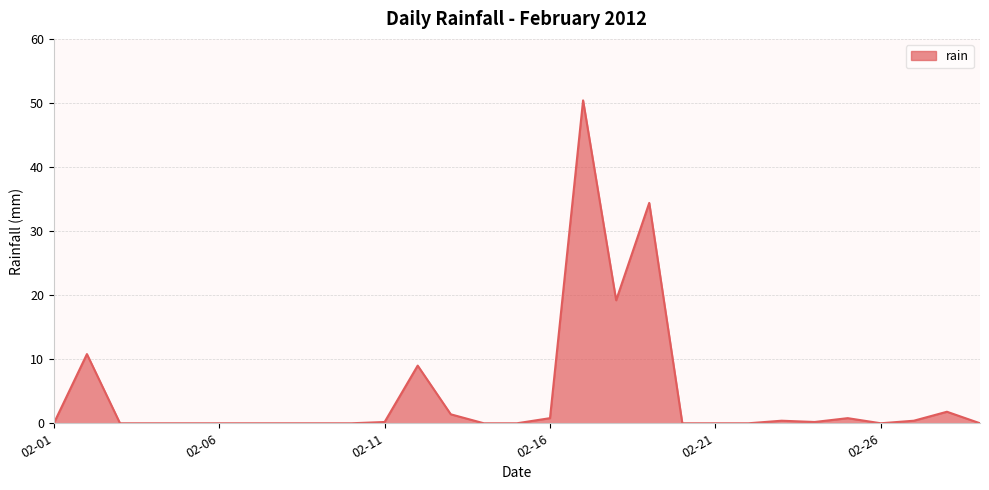

What is the greatest value displayed?

50.4